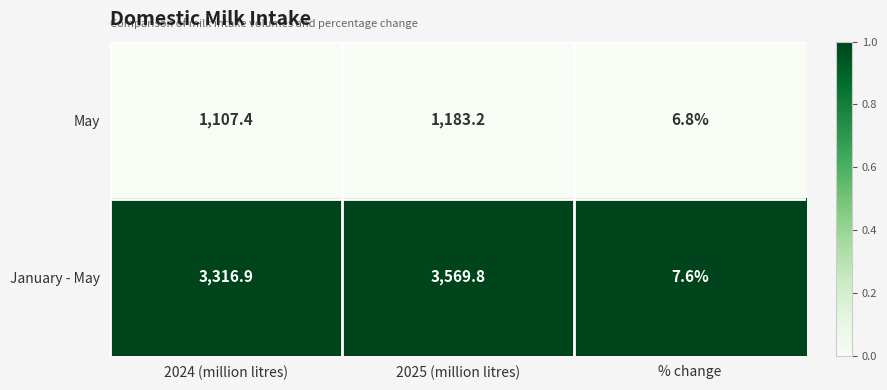

What is the maximum value shown in the chart?

3569.8